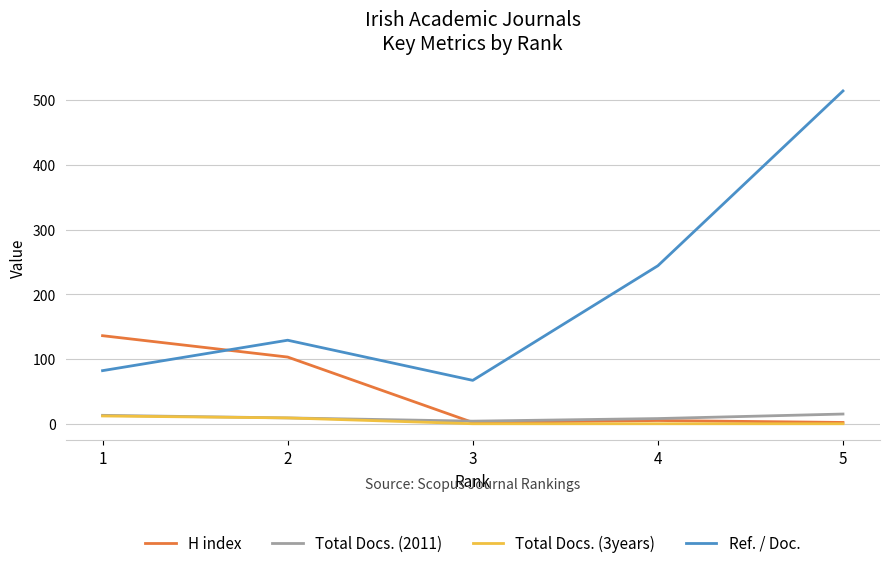

Between 4 and 5, which series saw the biggest shift?

Ref. / Doc.